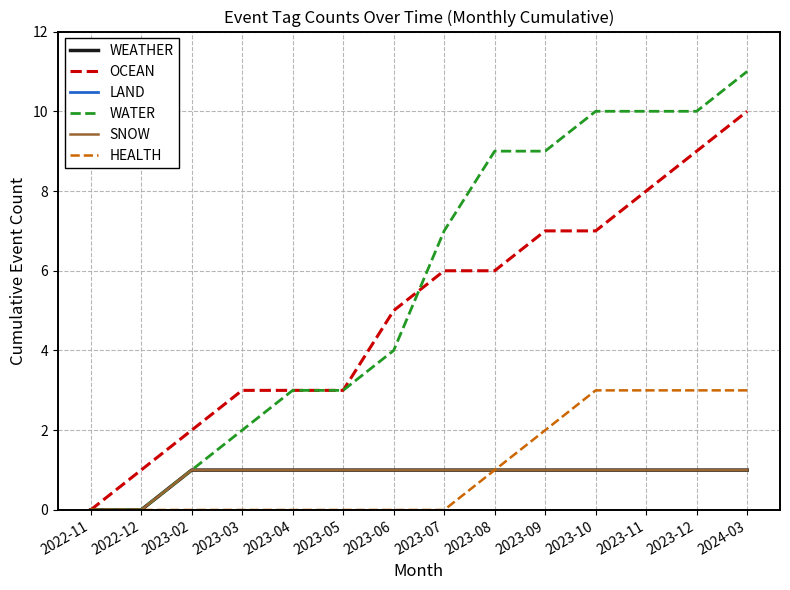

Is this an area chart (filled region under the line)?

No